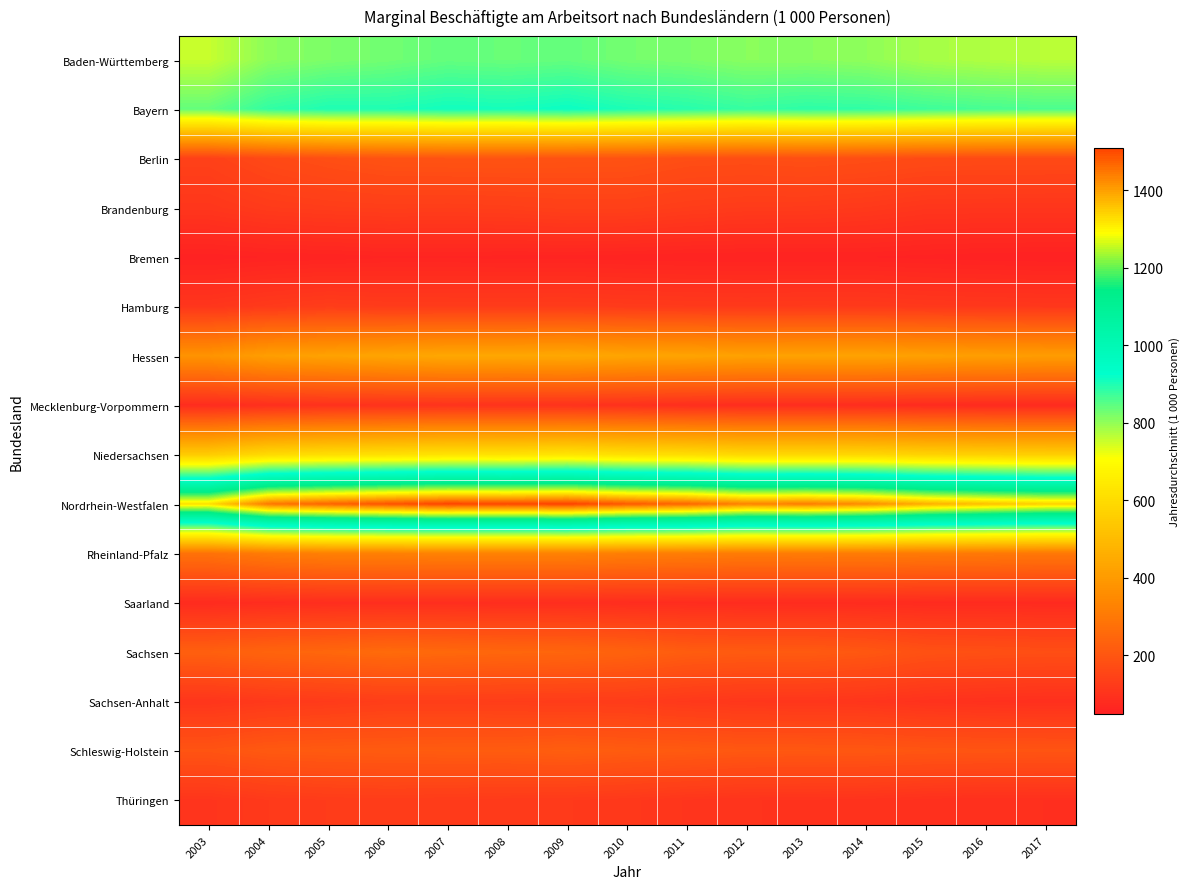

Between 2007 and 2014, which series saw the biggest shift?

Nordrhein-Westfalen